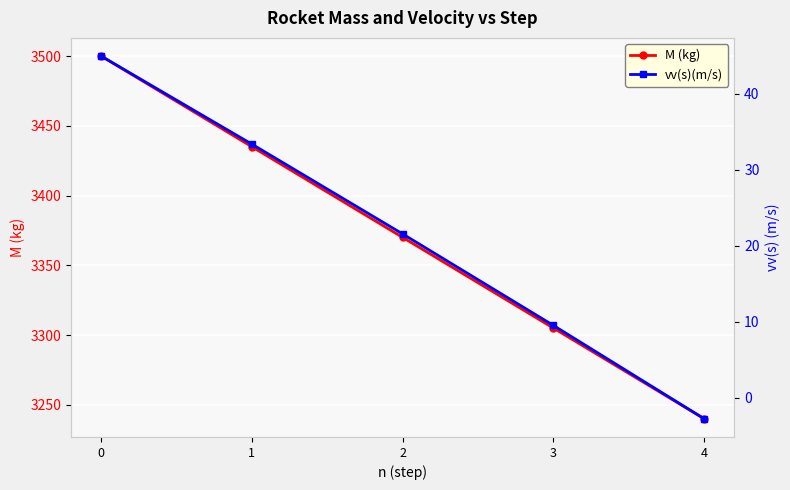

How many values in vv(s)(m/s) are below zero?

1